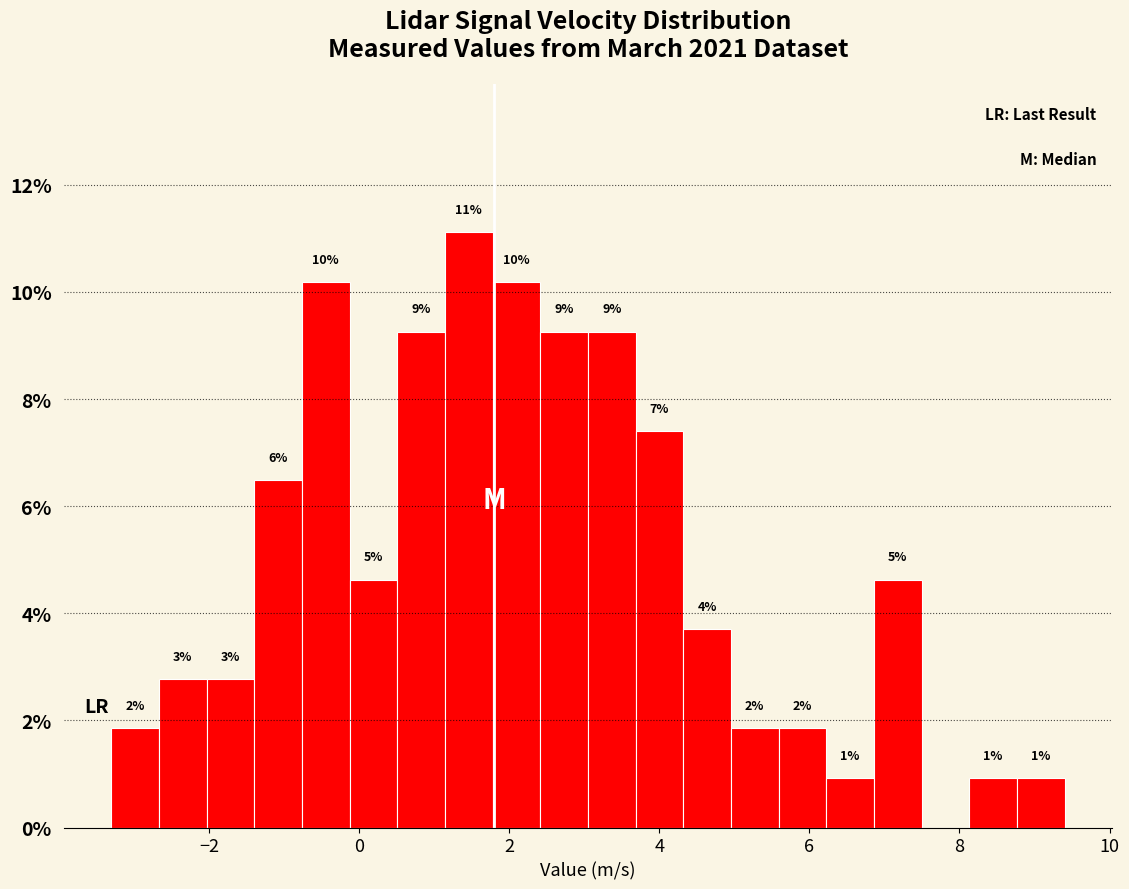

Around what value on the x-axis is the tallest bar? Give the approximate position of its centre, as read against the axis.

1.4